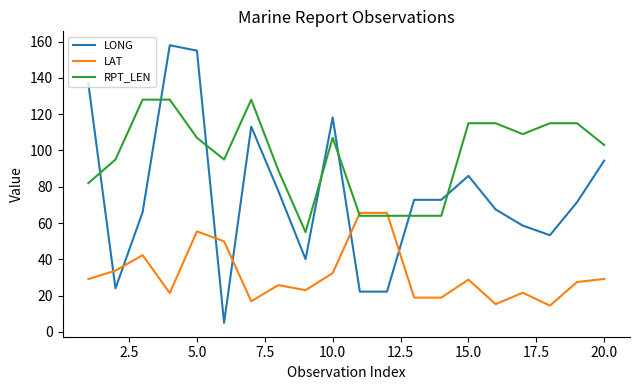

At how many categories does at least one series exceed 16?

20